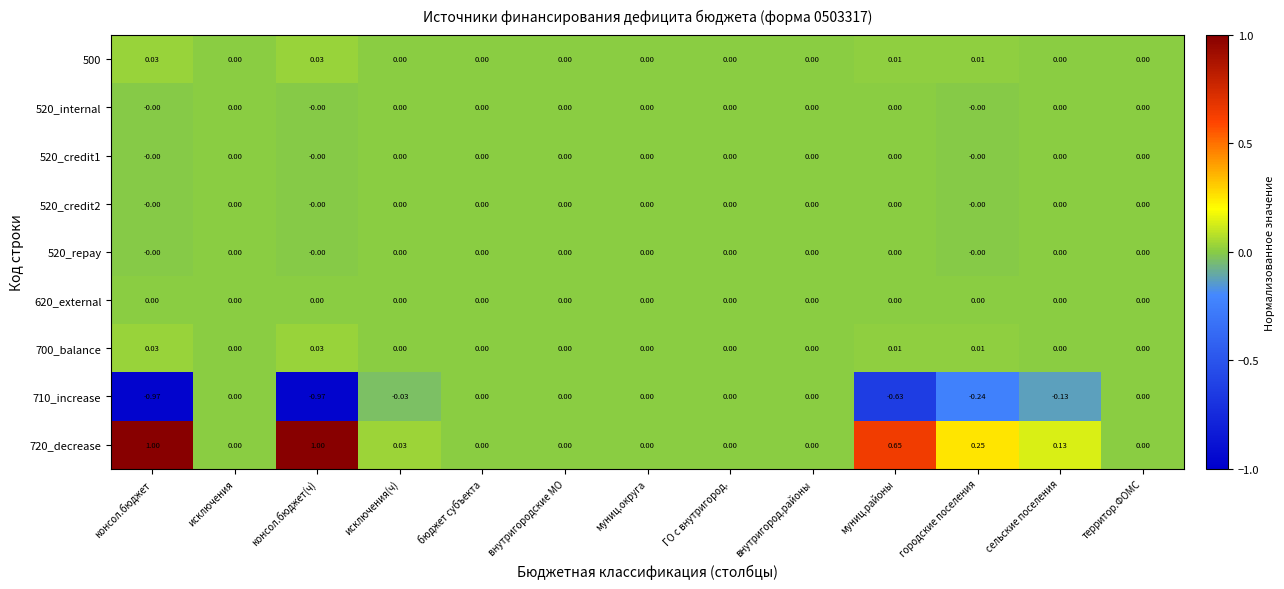

Is the value of 720_decrease at консол.бюджет(ч) greater than the value of 520_credit2 at консол.бюджет?

Yes